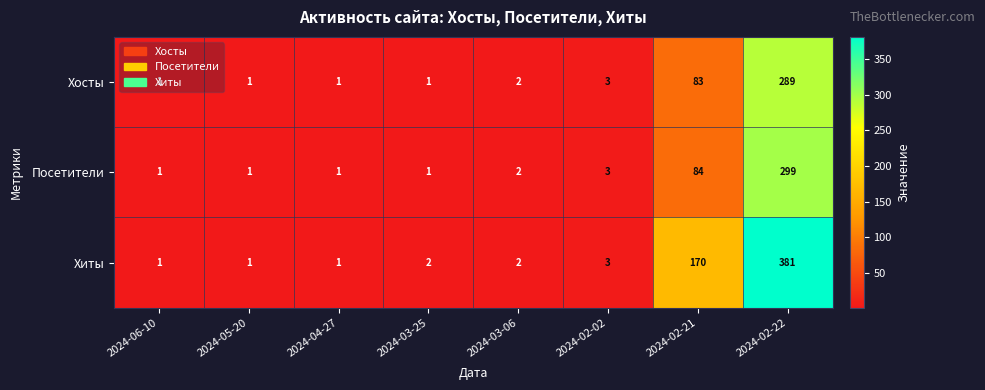

What is the difference between the maximum and minimum values in the Хосты series?

288